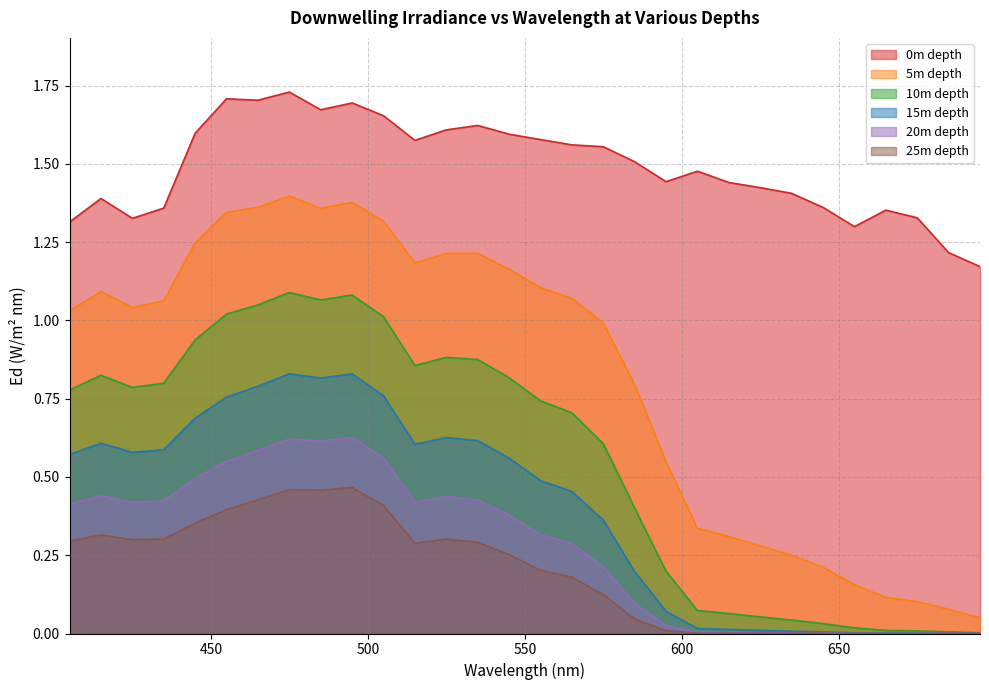

Reading left to right, transcribe all the data shown in this chart.

0m depth: 405=1.3	415=1.4	425=1.3	435=1.4	445=1.6	455=1.7	465=1.7	475=1.7	485=1.7	495=1.7	505=1.7	515=1.6	525=1.6	535=1.6	545=1.6	555=1.6	565=1.6	575=1.6	585=1.5	595=1.4	605=1.5	615=1.4	625=1.4	635=1.4	645=1.4	655=1.3	665=1.4	675=1.3	685=1.2	695=1.2
5m depth: 405=1.0	415=1.1	425=1.0	435=1.1	445=1.2	455=1.3	465=1.4	475=1.4	485=1.4	495=1.4	505=1.3	515=1.2	525=1.2	535=1.2	545=1.2	555=1.1	565=1.1	575=1.0	585=0.8	595=0.5	605=0.3	615=0.3	625=0.3	635=0.3	645=0.2	655=0.2	665=0.1	675=0.1	685=0.1	695=0.1
10m depth: 405=0.8	415=0.8	425=0.8	435=0.8	445=0.9	455=1.0	465=1.0	475=1.1	485=1.1	495=1.1	505=1.0	515=0.9	525=0.9	535=0.9	545=0.8	555=0.7	565=0.7	575=0.6	585=0.4	595=0.2	605=0.1	615=0.1	625=0.1	635=0.0	645=0.0	655=0.0	665=0.0	675=0.0	685=0.0	695=0.0
15m depth: 405=0.6	415=0.6	425=0.6	435=0.6	445=0.7	455=0.8	465=0.8	475=0.8	485=0.8	495=0.8	505=0.8	515=0.6	525=0.6	535=0.6	545=0.6	555=0.5	565=0.5	575=0.4	585=0.2	595=0.1	605=0.0	615=0.0	625=0.0	635=0.0	645=0.0	655=0.0	665=0.0	675=0.0	685=0.0	695=0.0
20m depth: 405=0.4	415=0.4	425=0.4	435=0.4	445=0.5	455=0.5	465=0.6	475=0.6	485=0.6	495=0.6	505=0.6	515=0.4	525=0.4	535=0.4	545=0.4	555=0.3	565=0.3	575=0.2	585=0.1	595=0.0	605=0.0	615=0.0	625=0.0	635=0.0	645=0.0	655=0.0	665=0.0	675=0.0	685=0.0	695=0.0
25m depth: 405=0.3	415=0.3	425=0.3	435=0.3	445=0.4	455=0.4	465=0.4	475=0.5	485=0.5	495=0.5	505=0.4	515=0.3	525=0.3	535=0.3	545=0.3	555=0.2	565=0.2	575=0.1	585=0.0	595=0.0	605=0.0	615=0.0	625=0.0	635=0.0	645=0.0	655=0.0	665=0.0	675=0.0	685=0.0	695=0.0